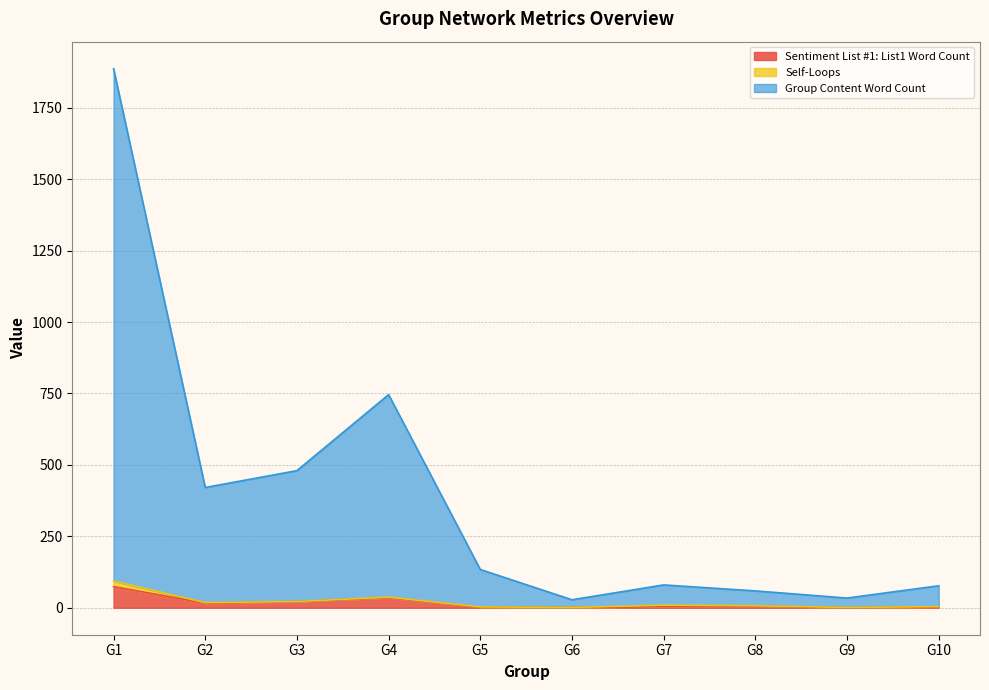

True or false: Non-categorized Word Count has a value of 59 at G8.

True